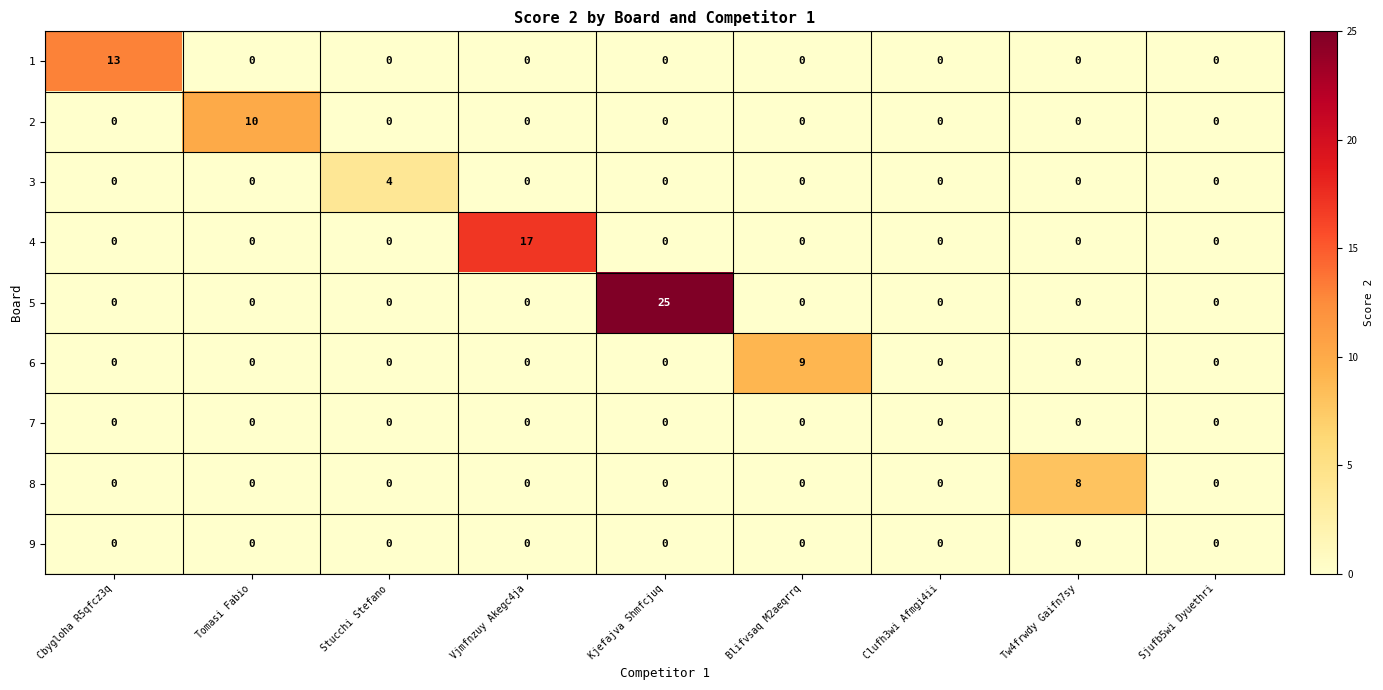

What is the maximum value for 5?

25